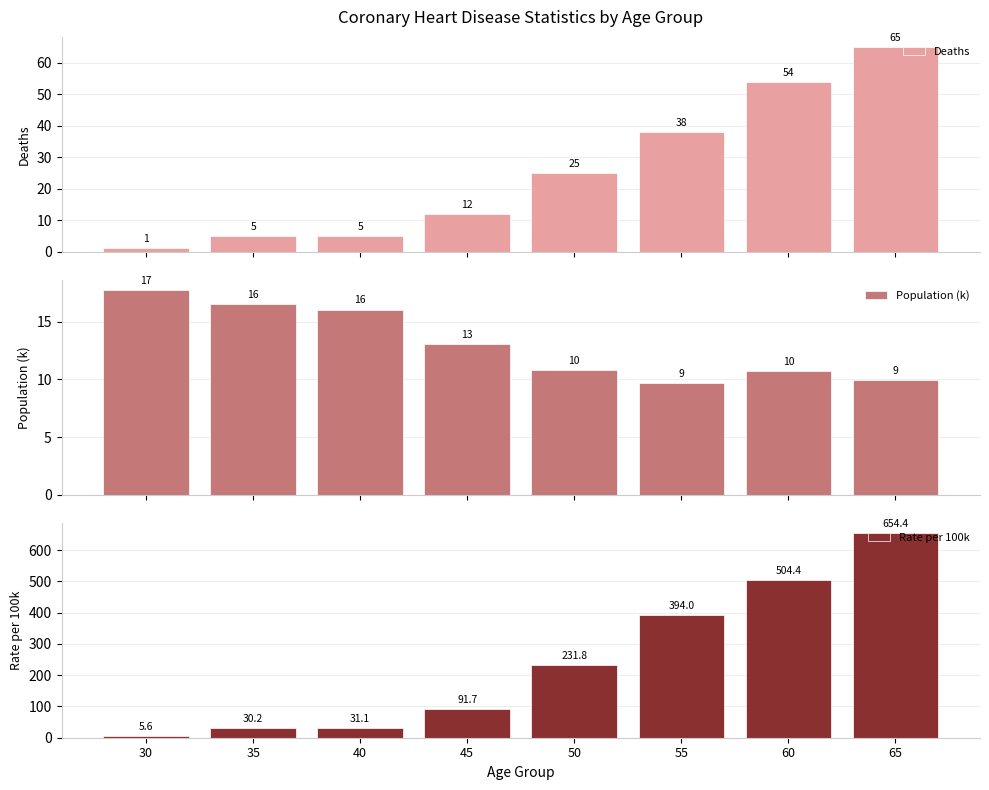

Is it true that Rate per 100k equals 5.6 at 30?

True